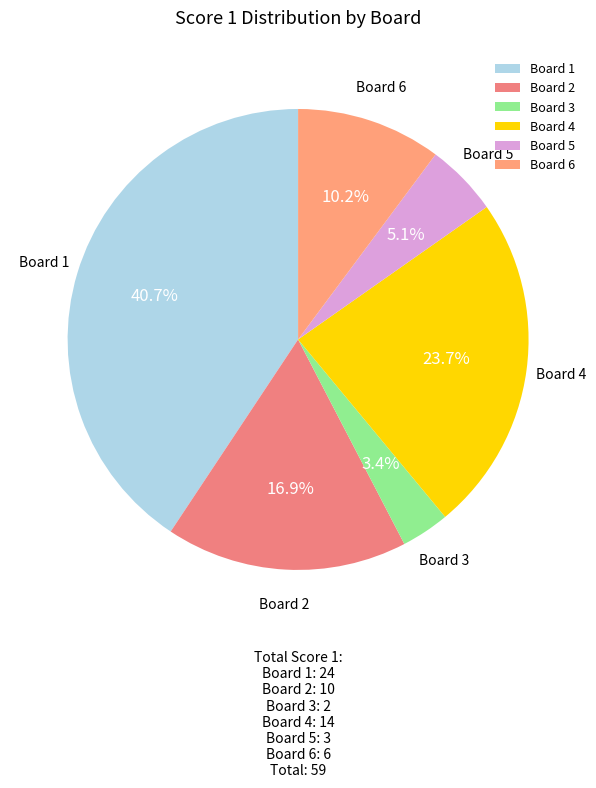

To the nearest percent, what portion does Board 1 represent?

41%